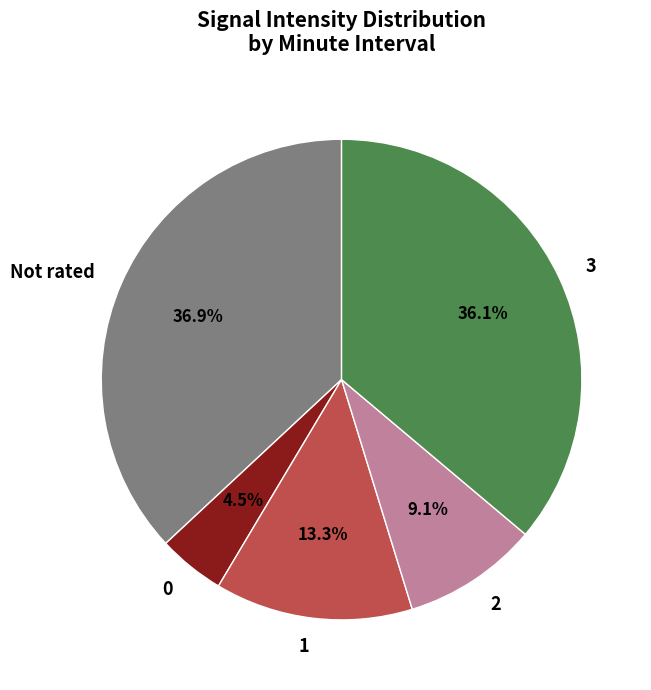

Between Not rated and 0, which is larger?

Not rated